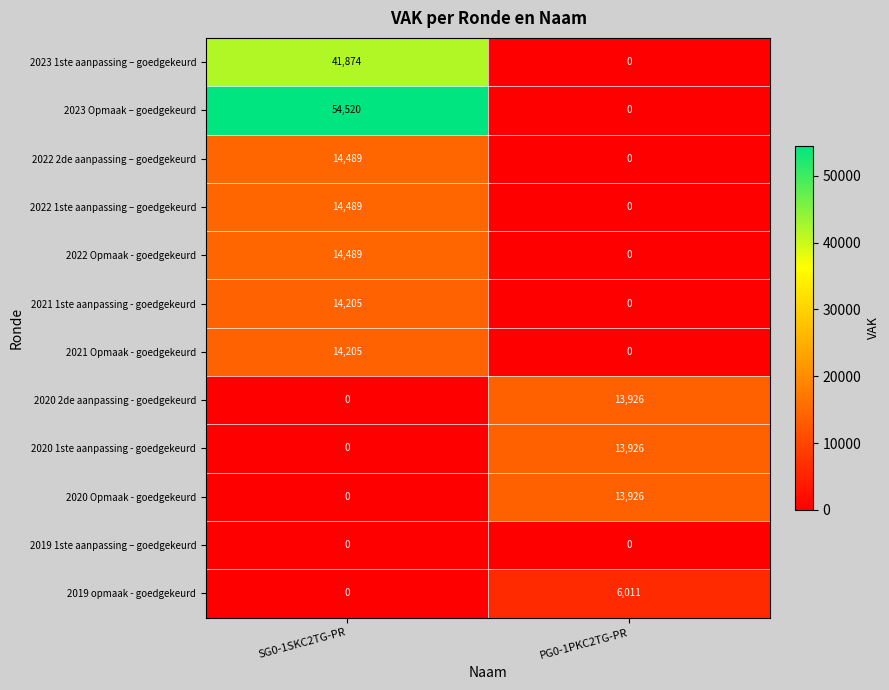

Which series changed the most between SG0-1SKC2TG-PR and PG0-1PKC2TG-PR?

2023 Opmaak – goedgekeurd